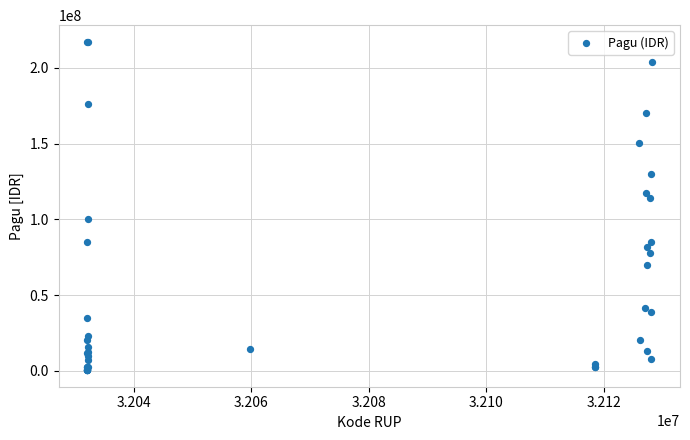

What Y value in the scatter plot is closest to 108830000?

114296000